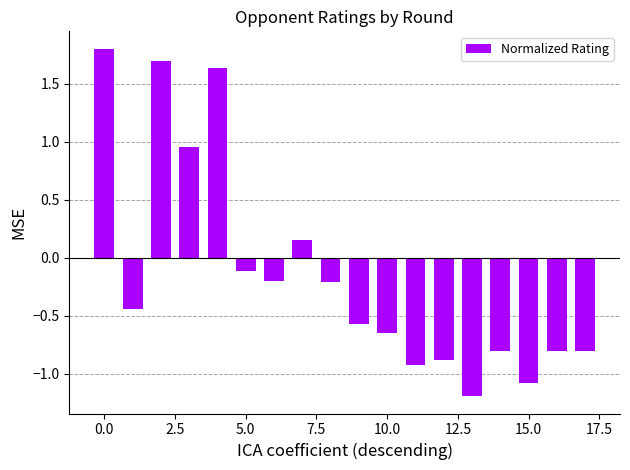

What is the value of the 9th bar from the left?

-0.2